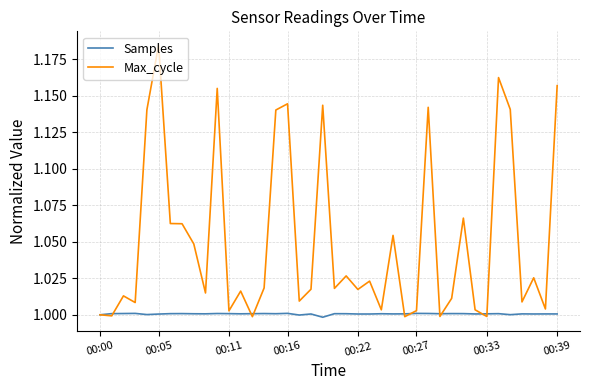

Rank the series by their average value, from highest to lowest.

Max_cycle, Samples